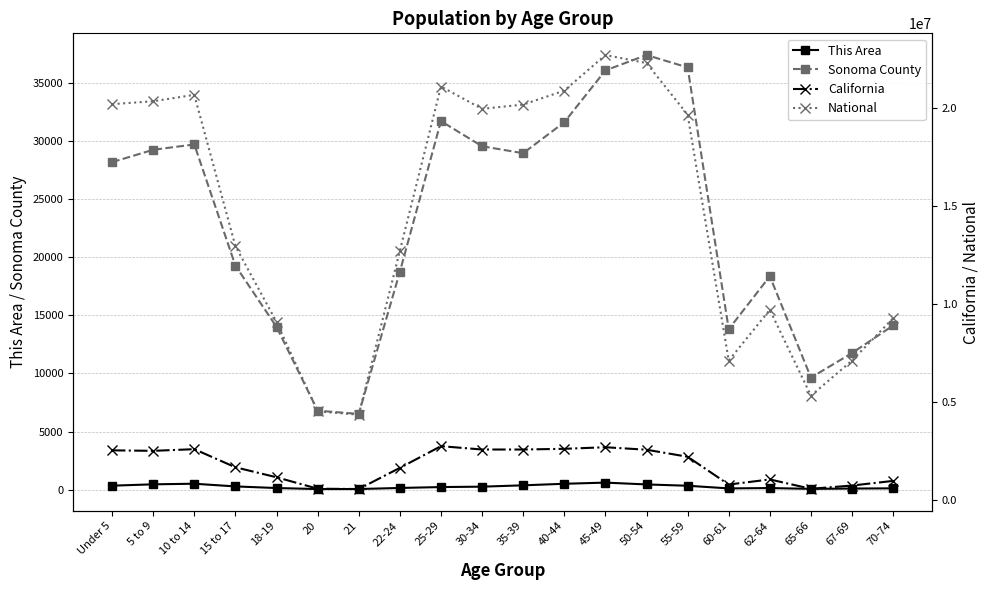

Reading left to right, what are all the values shown in this chart?

This Area: 338	455	506	275	135	48	50	141	219	253	368	502	602	445	332	103	133	64	91	109
Sonoma County: 28199	29263	29724	19285	14013	6800	6515	18753	31730	29567	28968	31635	36096	37422	36355	13816	18373	9645	11762	14137
California: 2531333	2505839	2590930	1666938	1157002	573642	555775	1636532	2744409	2573468	2573579	2609131	2689819	2562552	2204296	786276	1045921	568817	734741	971778
National: 20201362	20348657	20677194	12954254	9086089	4519129	4354294	12712576	21101849	19962099	20179642	20890964	22708591	22298125	19664805	7113727	9704197	5319902	7115361	9278166